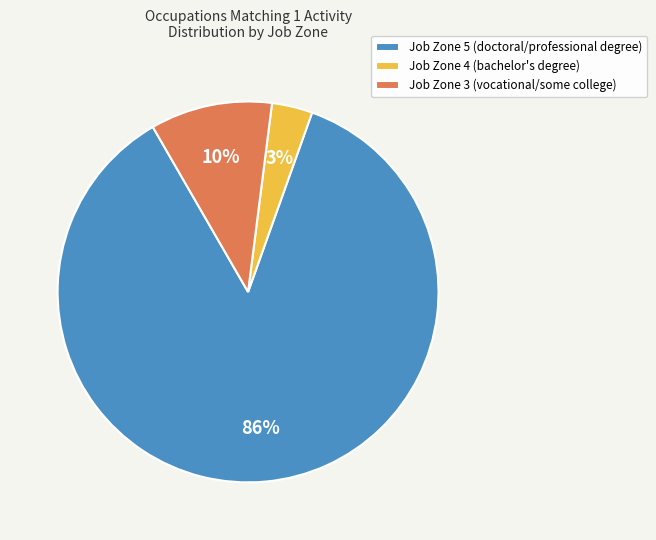

To the nearest percent, what portion does Job Zone 3 (vocational/some college) represent?

10%